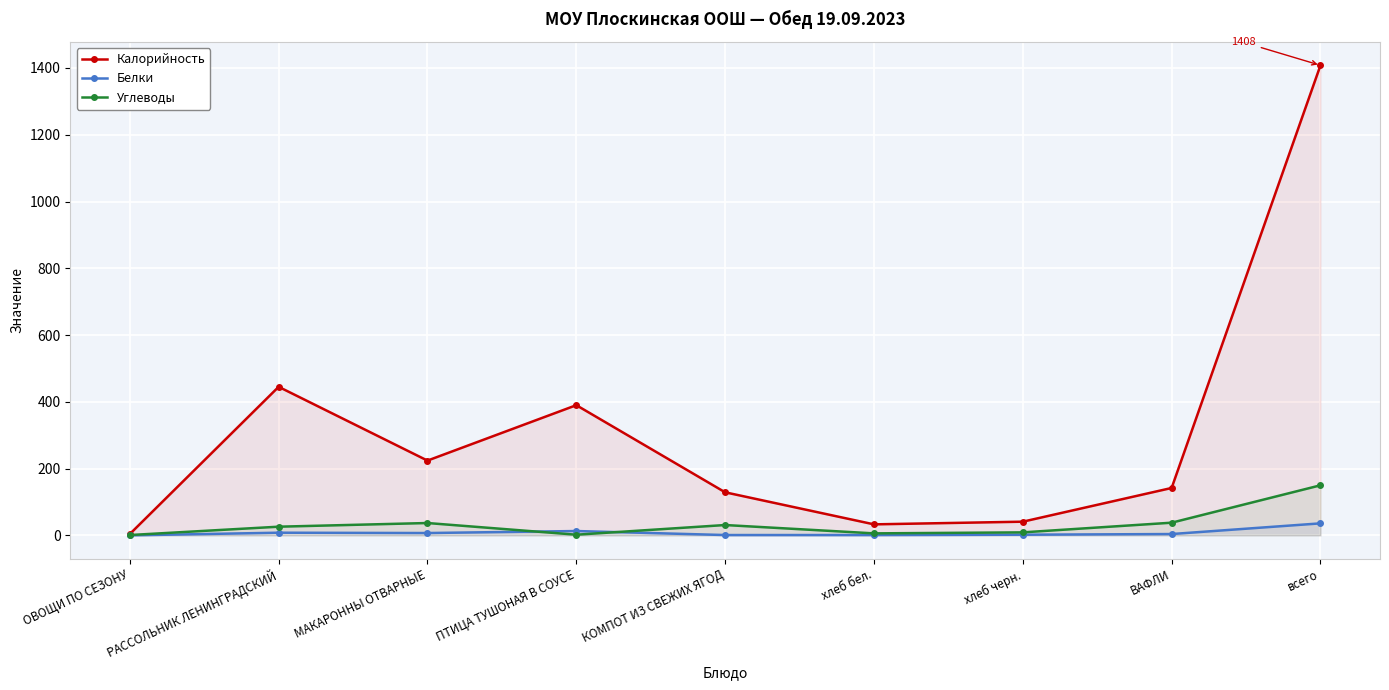

List the labels in order of Углеводы value, largest first.

всего, ВАФЛИ, МАКАРОННЫ ОТВАРНЫЕ, КОМПОТ ИЗ СВЕЖИХ ЯГОД, РАССОЛЬНИК ЛЕНИНГРАДСКИЙ, хлеб черн., хлеб бел., ПТИЦА ТУШОНАЯ В СОУСЕ, ОВОЩИ ПО СЕЗОНУ